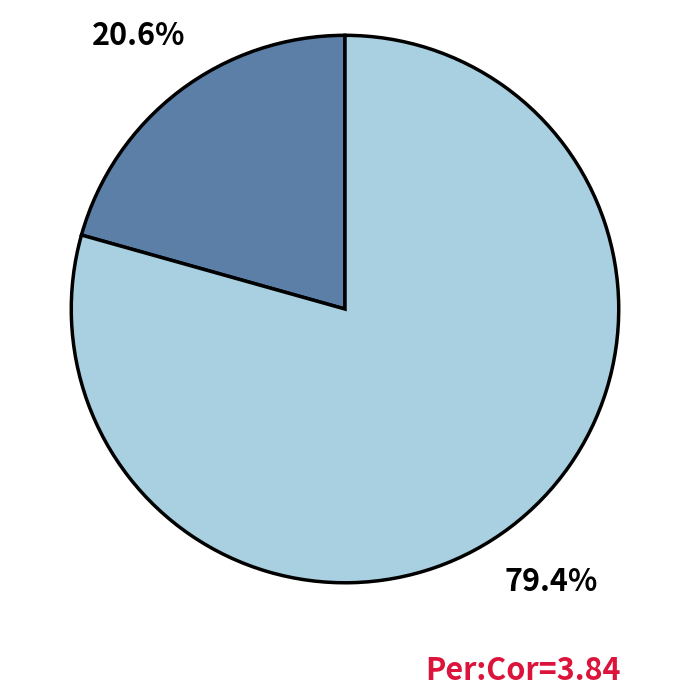

Is there a majority slice in this chart?

Yes